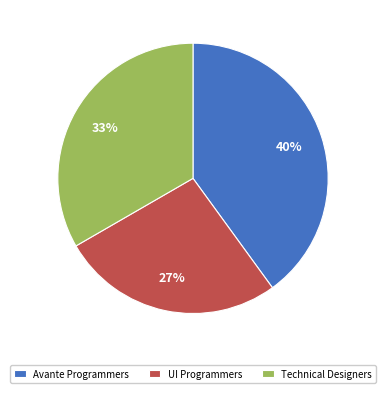

To the nearest percent, what is the combined percentage of Technical Designers and UI Programmers?

60%